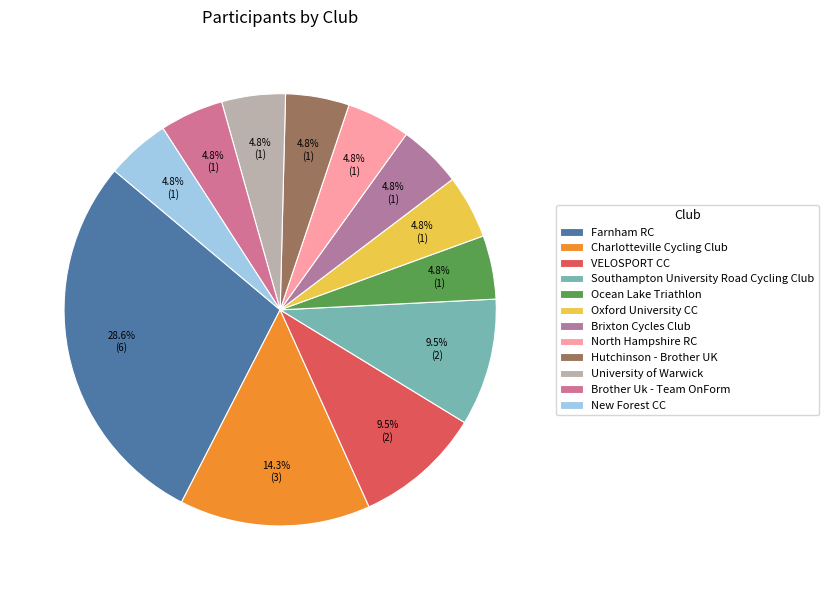

Rank the categories by value from lowest to highest.

Ocean Lake Triathlon, Oxford University CC, Brixton Cycles Club, North Hampshire RC, Hutchinson - Brother UK, University of Warwick, Brother Uk - Team OnForm, New Forest CC, VELOSPORT CC, Southampton University Road Cycling Club, Charlotteville Cycling Club, Farnham RC